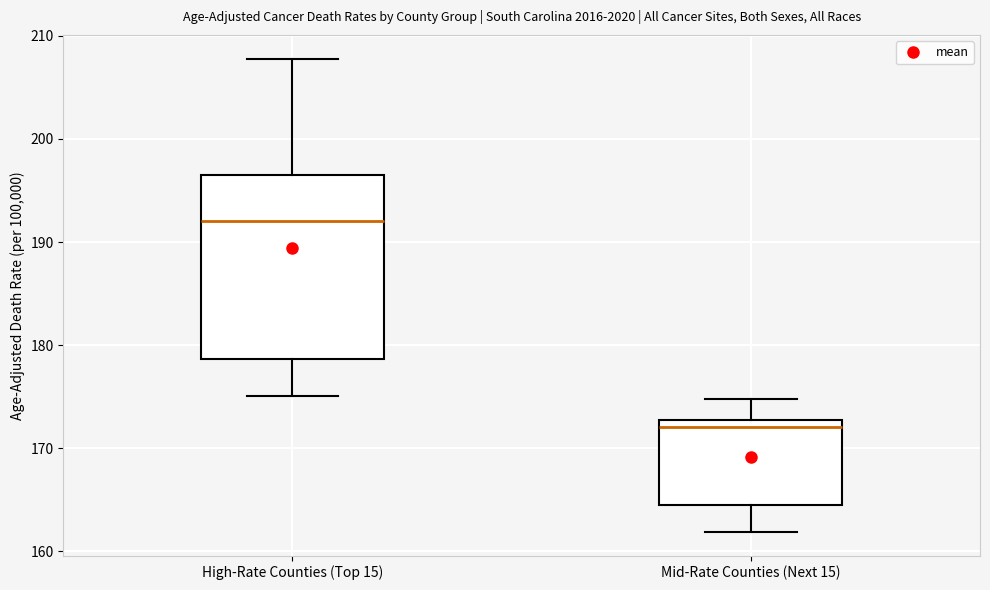

Which box's median line is the lowest?

Mid-Rate Counties (Next 15)